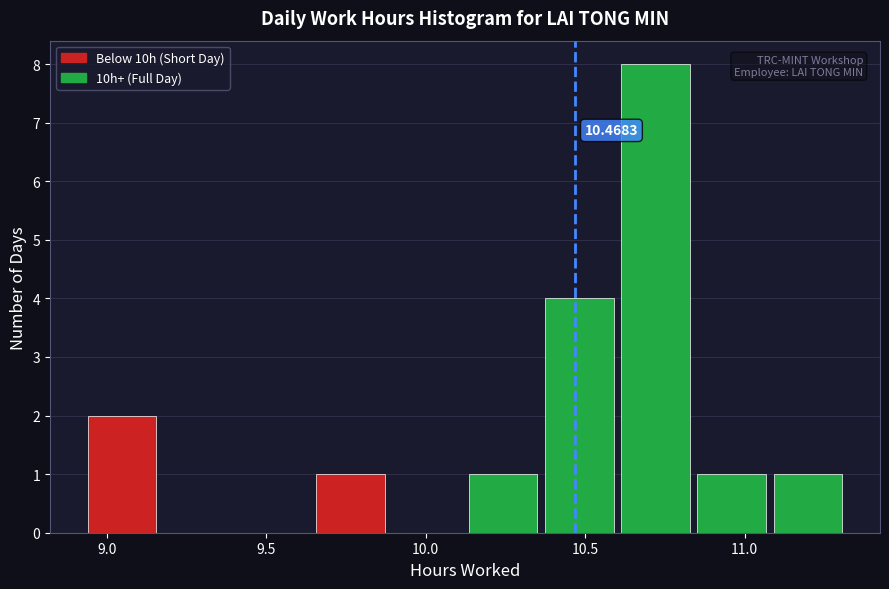

Over which range of the x-axis is the bar tallest?

10.60 to 10.85